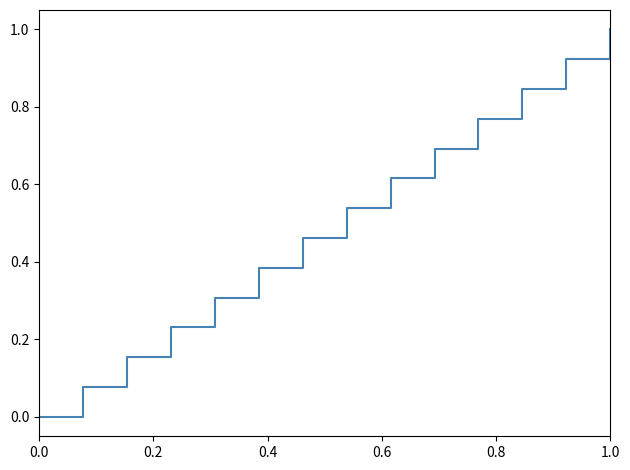

What is the maximum value shown in the chart?

1.0